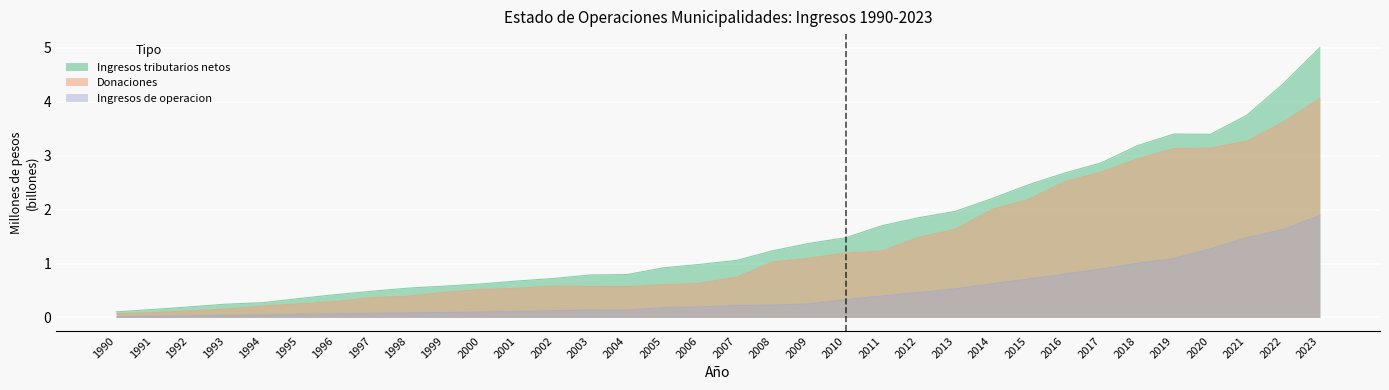

What is the value of the Ingresos de operacion point at the 30th from the left?

1.1